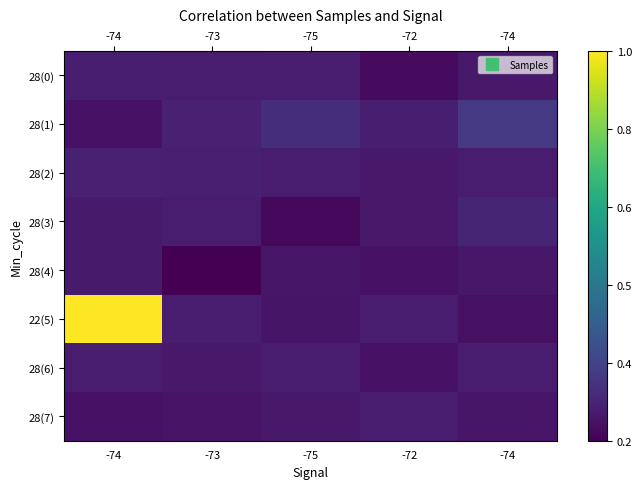

How many distinct data groups are displayed?

8